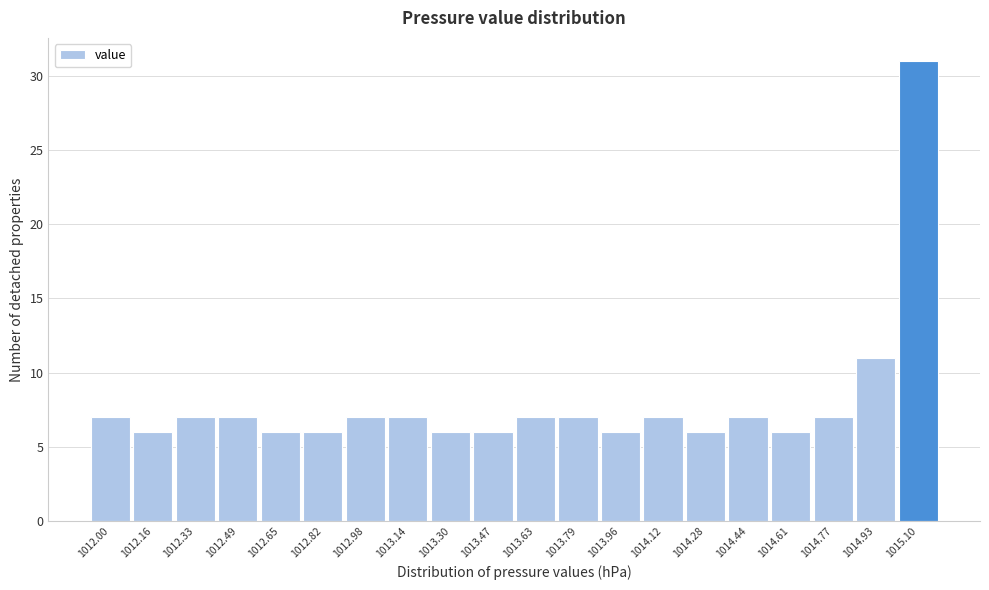

Reading left to right, list all the values displayed in this chart.

7	6	7	7	6	6	7	7	6	6	7	7	6	7	6	7	6	7	11	31